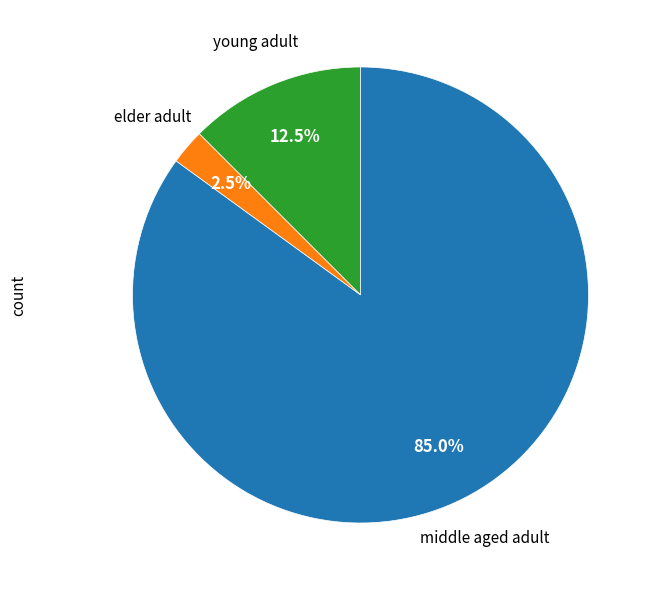

Does any single category account for the majority?

Yes